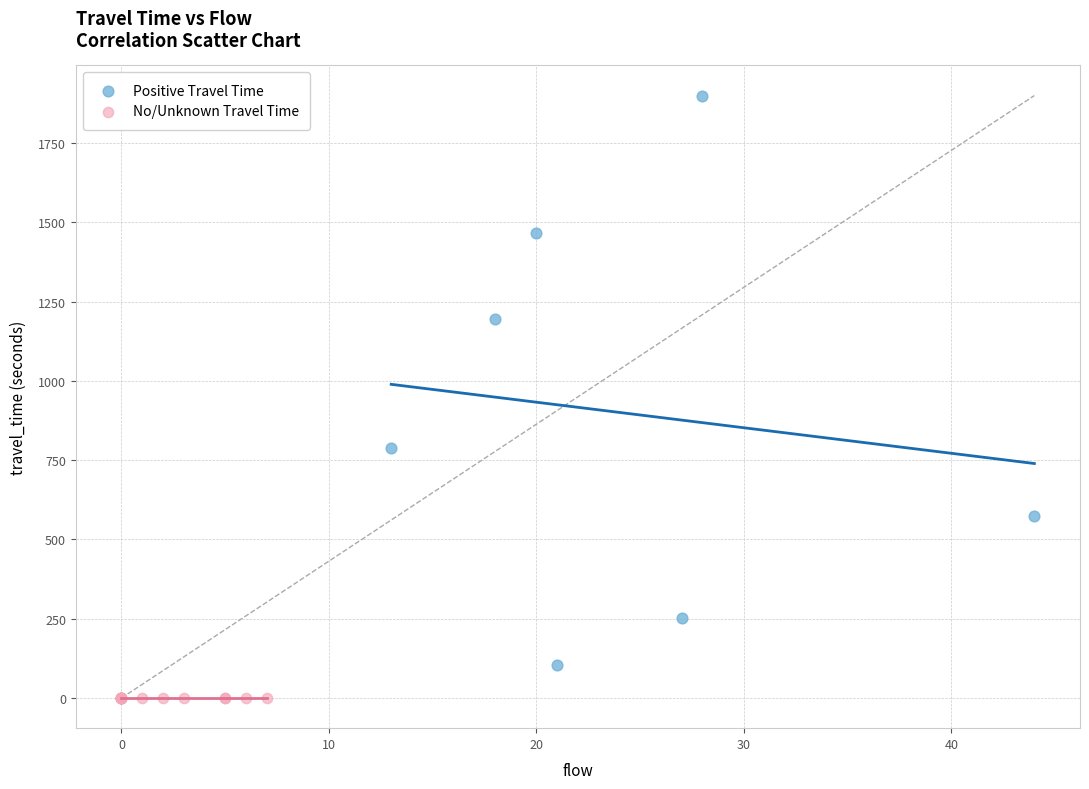

Which series contains the lowest Y value?

No/Unknown Travel Time